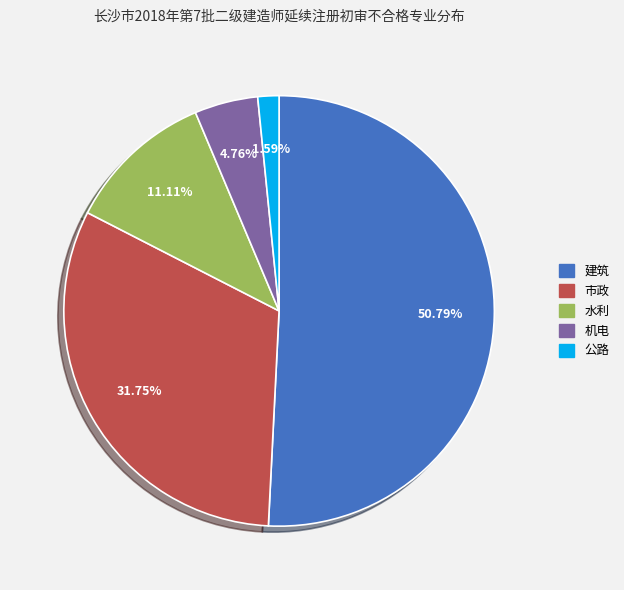

To the nearest percent, what is the combined percentage of 建筑 and 机电?

56%